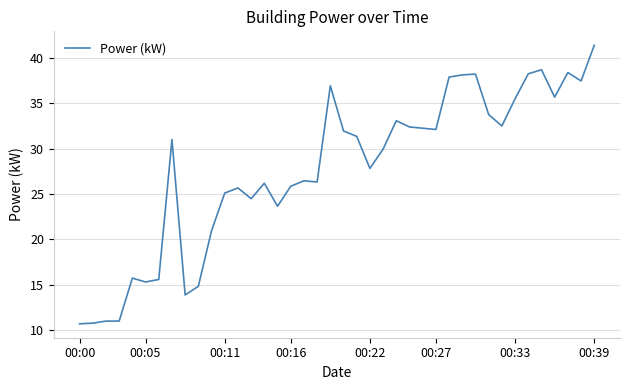

Does the chart display data point markers on the line(s)?

No